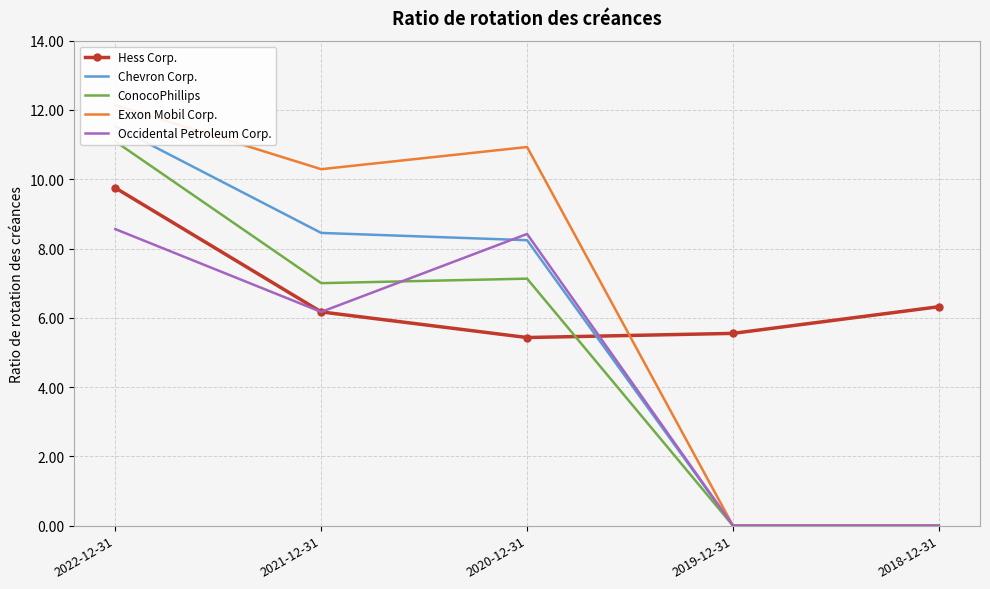

Reading right to left, what are all the values shown in this chart?

Hess Corp.: 6.3	5.5	5.4	6.2	9.8
Chevron Corp.: 0.0	0.0	8.2	8.4	11.5
ConocoPhillips: 0.0	0.0	7.1	7.0	11.1
Exxon Mobil Corp.: 0.0	0.0	10.9	10.3	12.1
Occidental Petroleum Corp.: 0.0	0.0	8.4	6.2	8.6